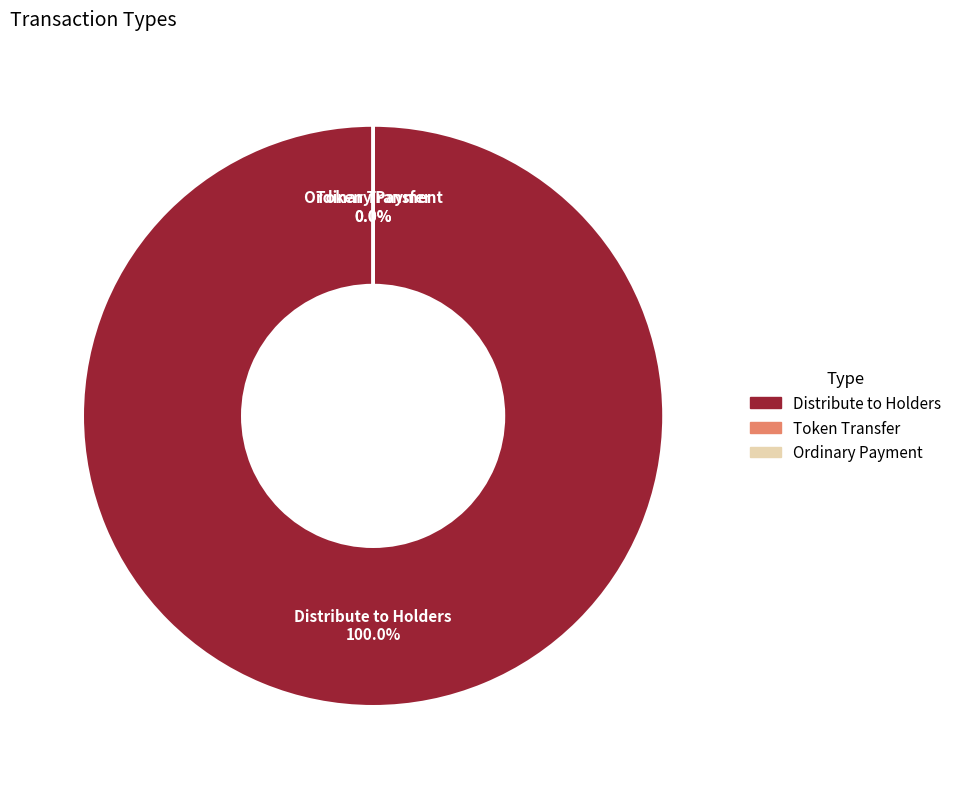

Is it true that Distribute to Holders is 99% of the pie?

False